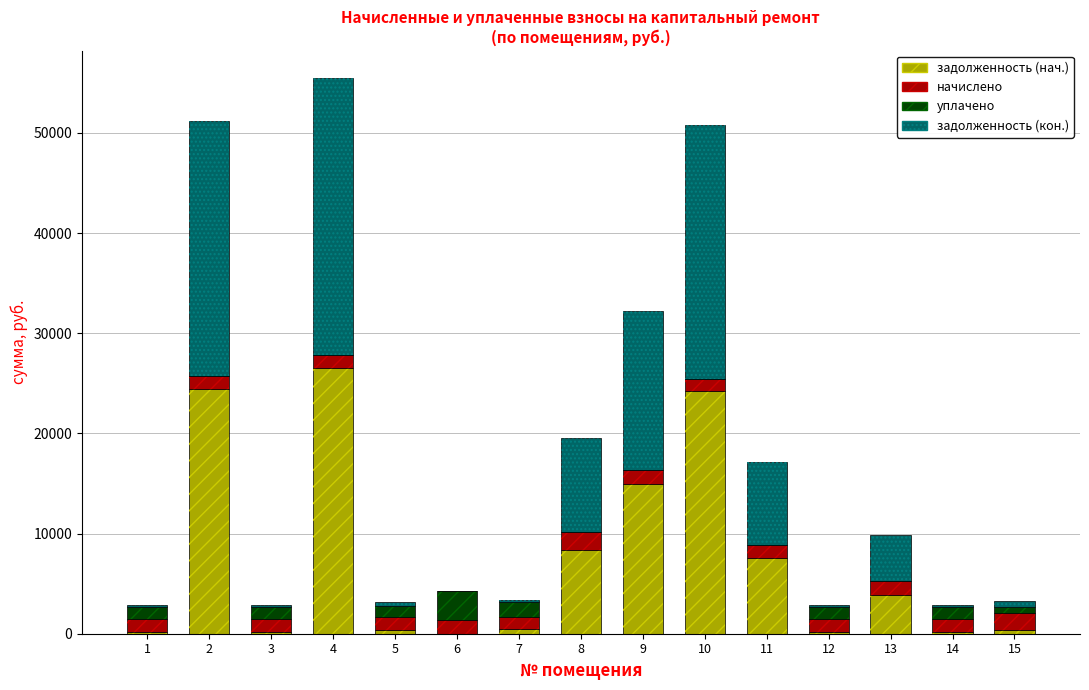

Rank the series at 9 from lowest to highest value.

уплачено, начислено, задолженность (нач.), задолженность (кон.)